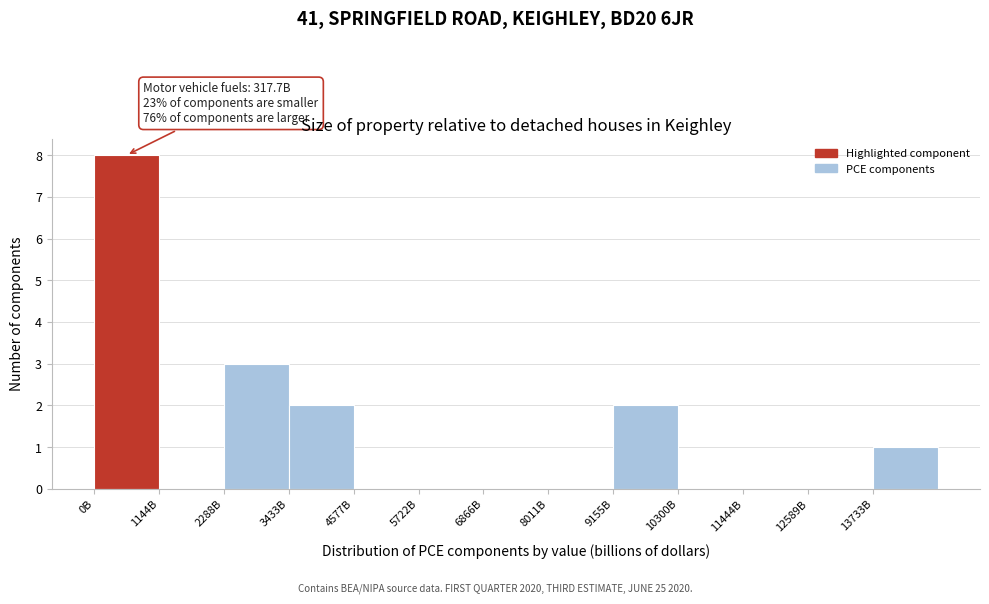

Reading right to left, what are all the values shown in this chart?

13733B=1	12589B=0	11444B=0	10300B=0	9155B=2	8011B=0	6866B=0	5722B=0	4577B=0	3433B=2	2288B=3	1144B=0	0B=8